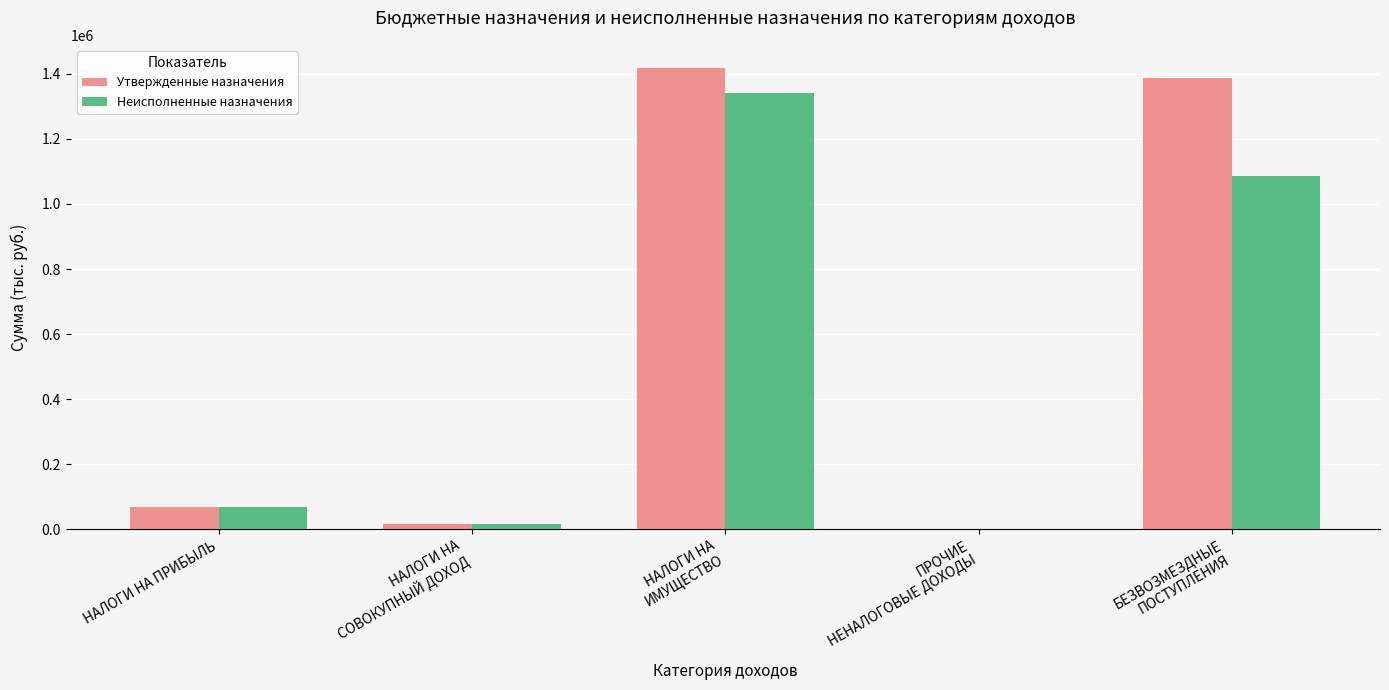

What is the sum of all Неисполненные назначения values?

2512257.0